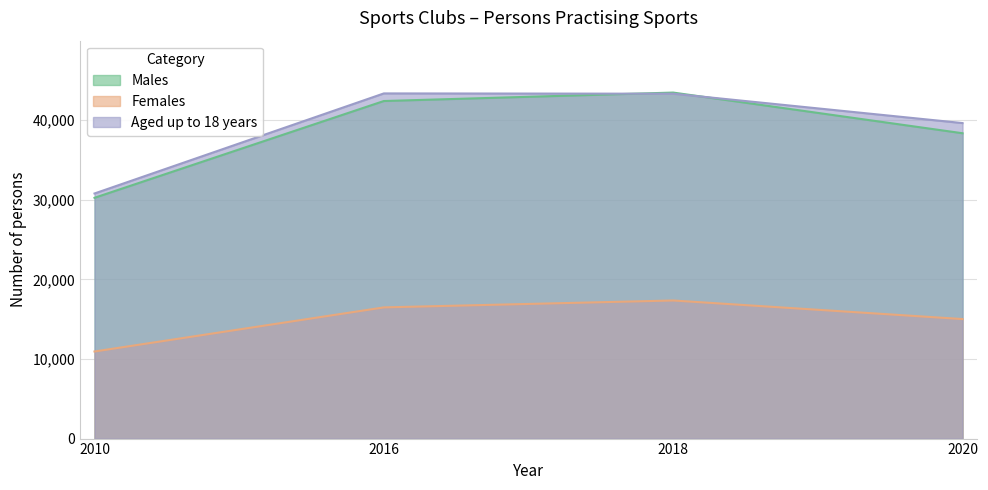

Which category has the lowest value across all series?

2010